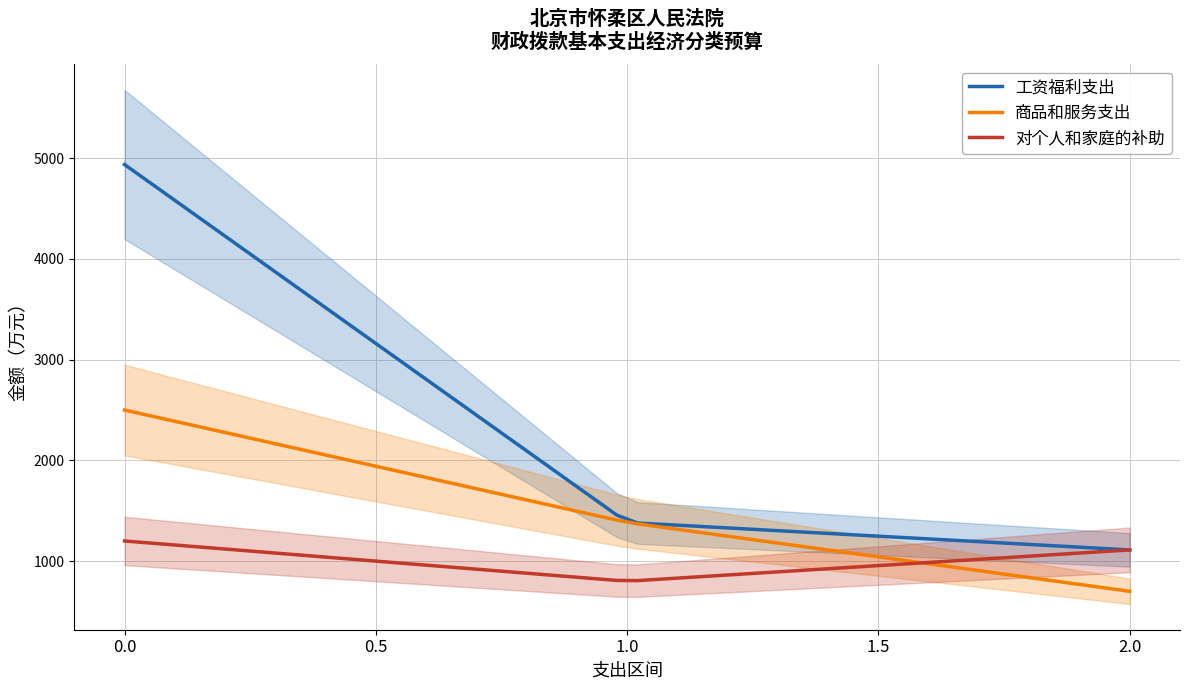

What is the minimum value for 工资福利支出?

1111.2